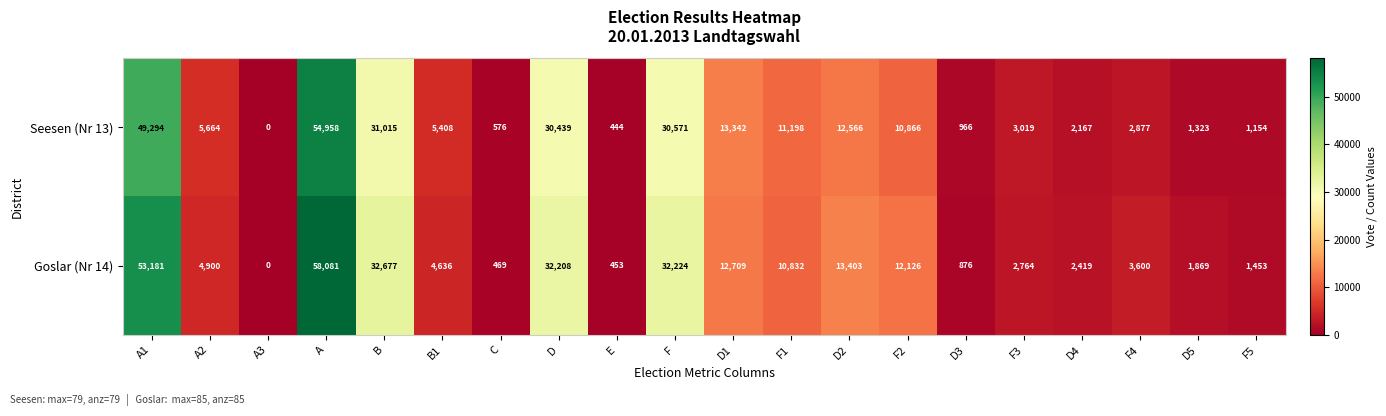

Rank the series by their maximum value, from highest to lowest.

Goslar (Nr 14), Seesen (Nr 13)